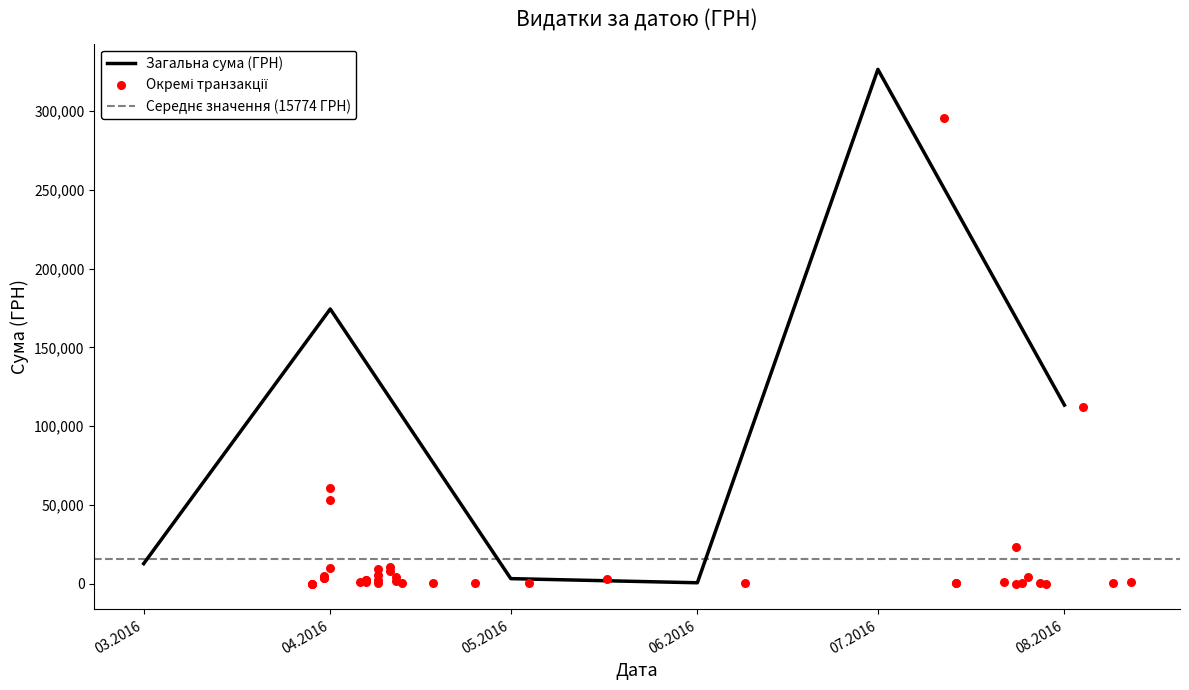

What is the ratio of the value at 3 to the value at 16?

0.3